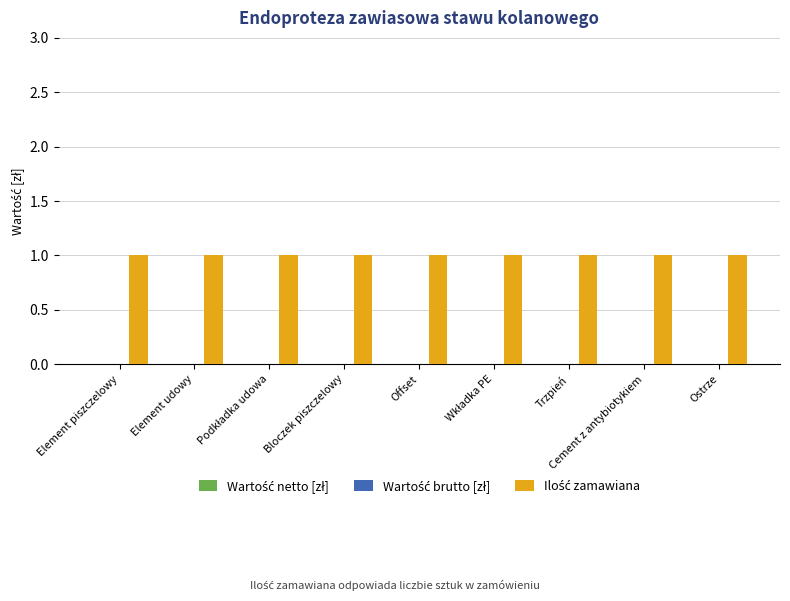

How many groups of bars are there?

9